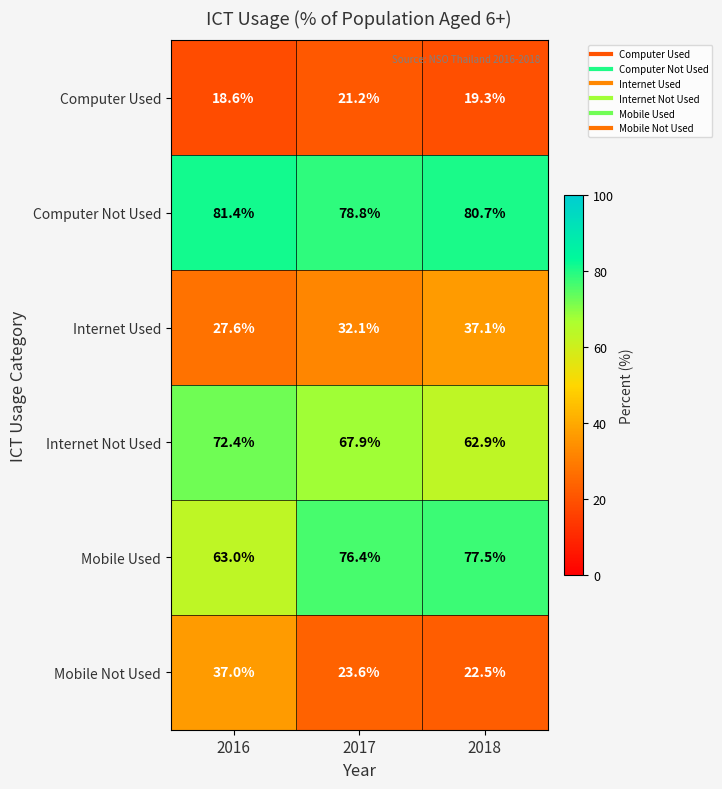

At 2018, list the series in order from largest to smallest.

Computer Not Used, Mobile Used, Internet Not Used, Internet Used, Mobile Not Used, Computer Used